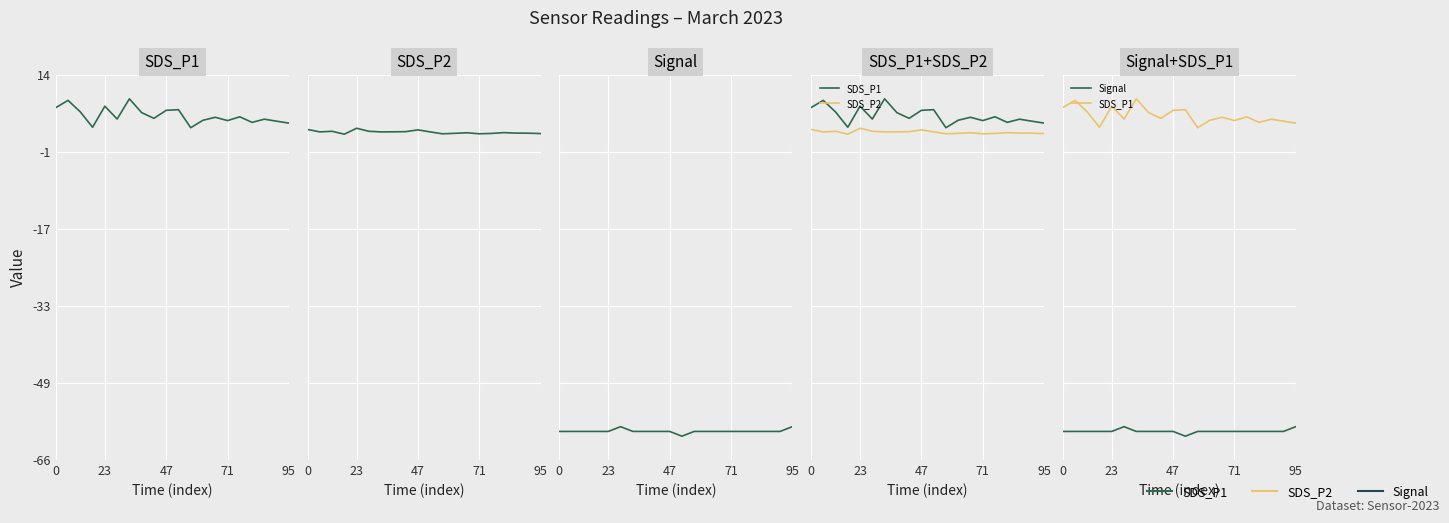

How many data points does each series have?

20